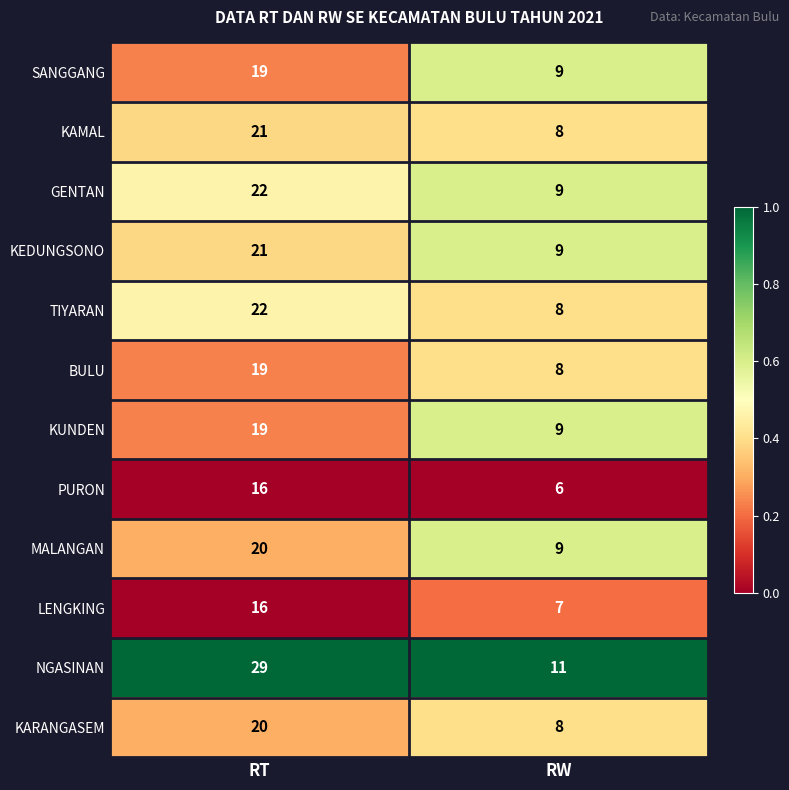

What is the difference between the KEDUNGSONO values at RW and RT?

12